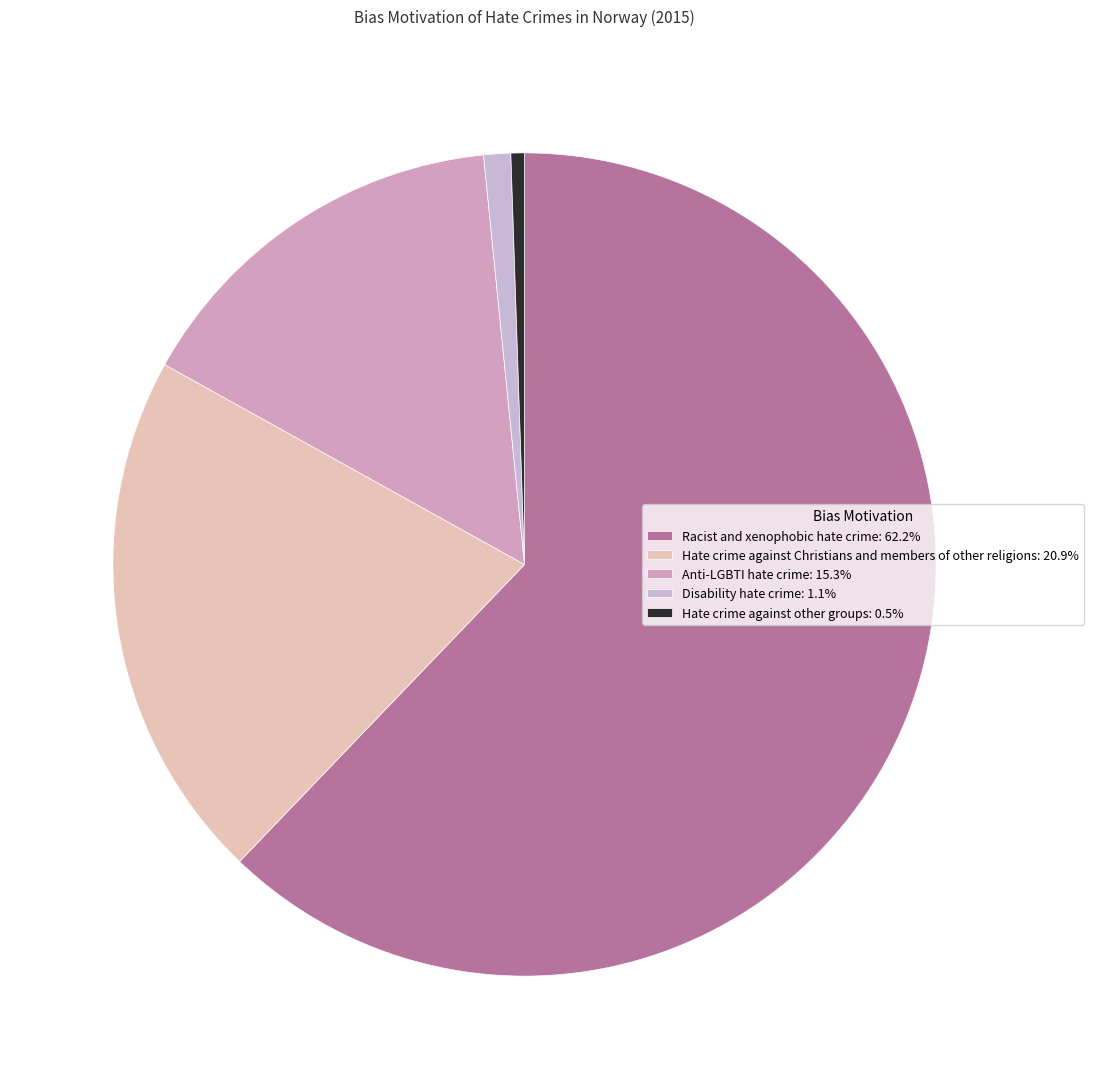

How many slices are in this pie chart?

5